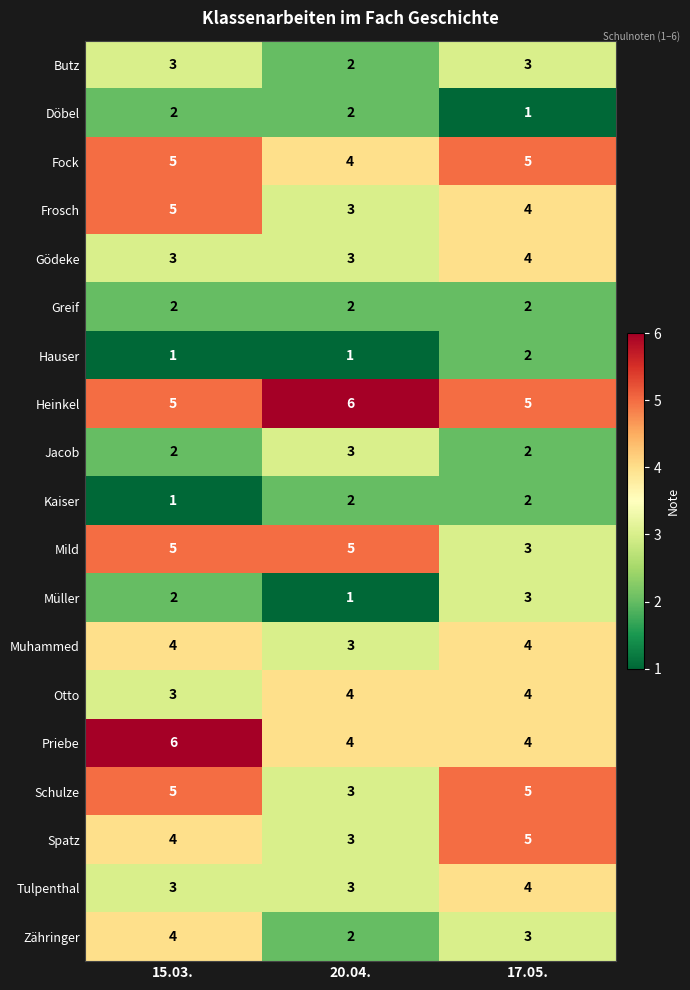

True or false: Zähringer has a value of 1 at 17.05..

False